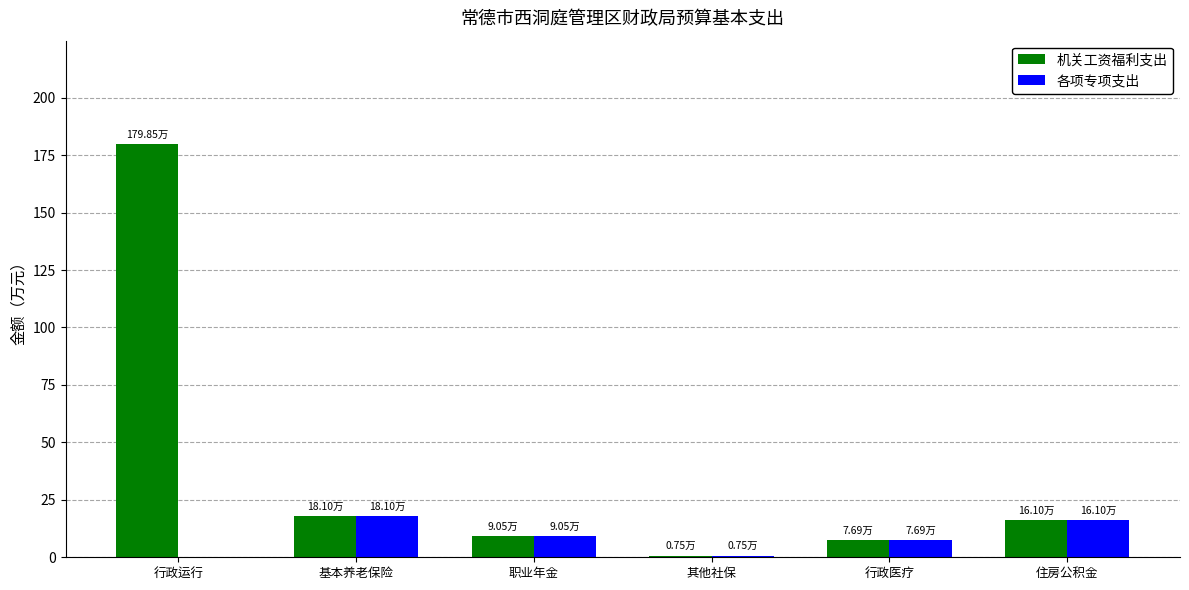

At which label does 各项专项支出 first exceed 9?

基本养老保险